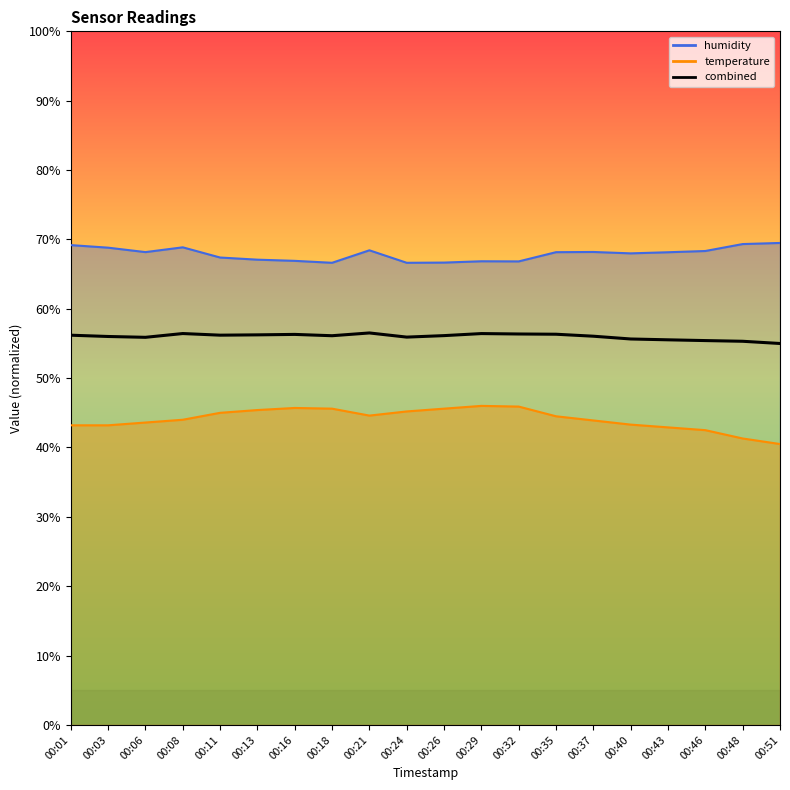

What is the difference between the second highest and second lowest values?

1.1